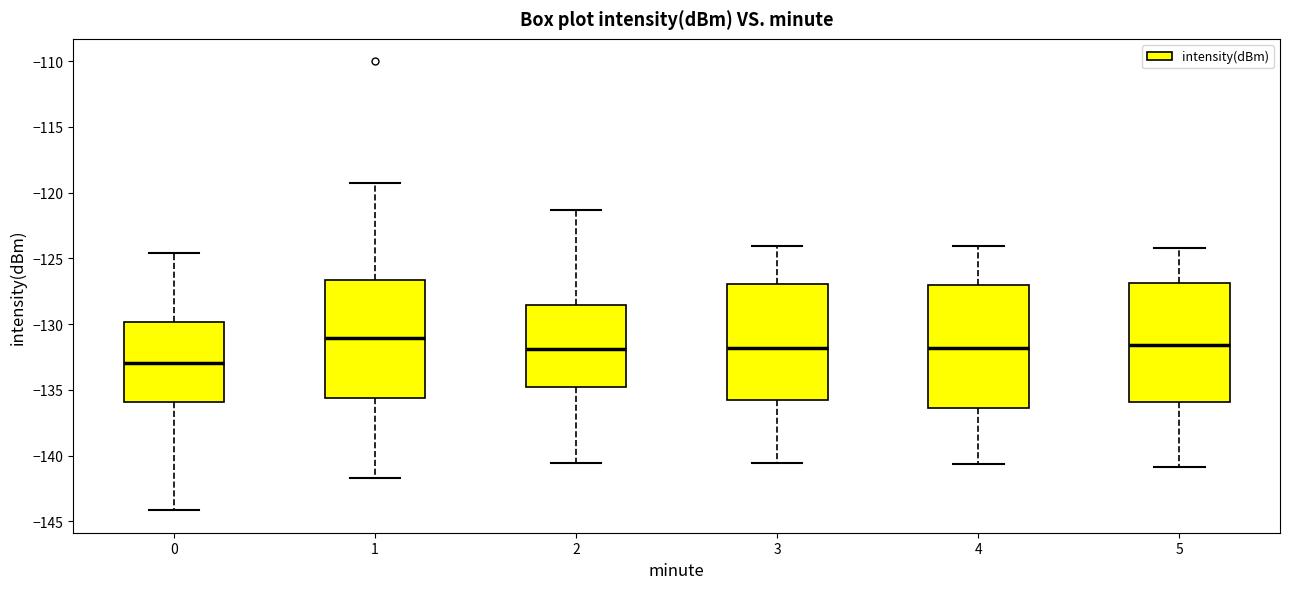

Where does the median line of the box at x = 2 sit on the y-axis? The values are not printed on the chart, so give them approximately, as read against the axis.

-132.0